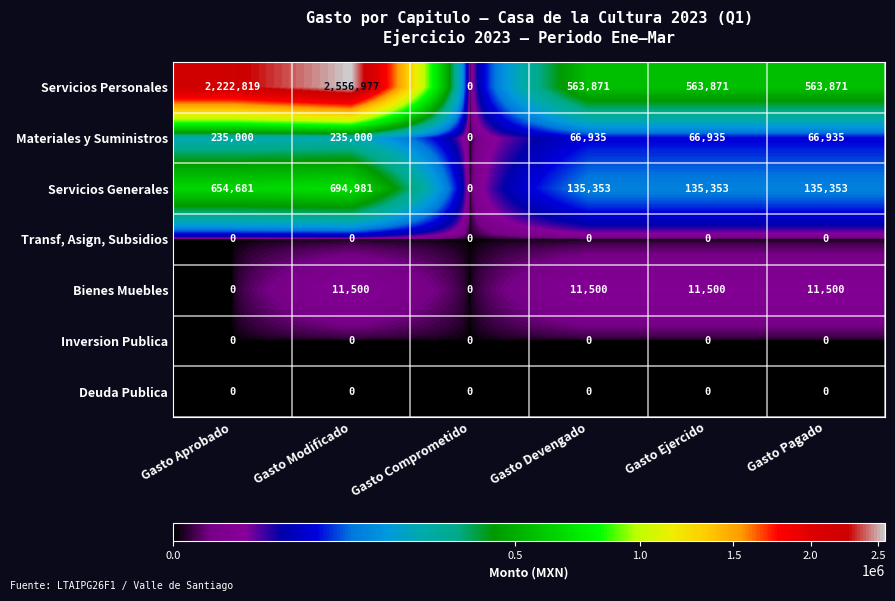

How many series are shown in this chart?

7